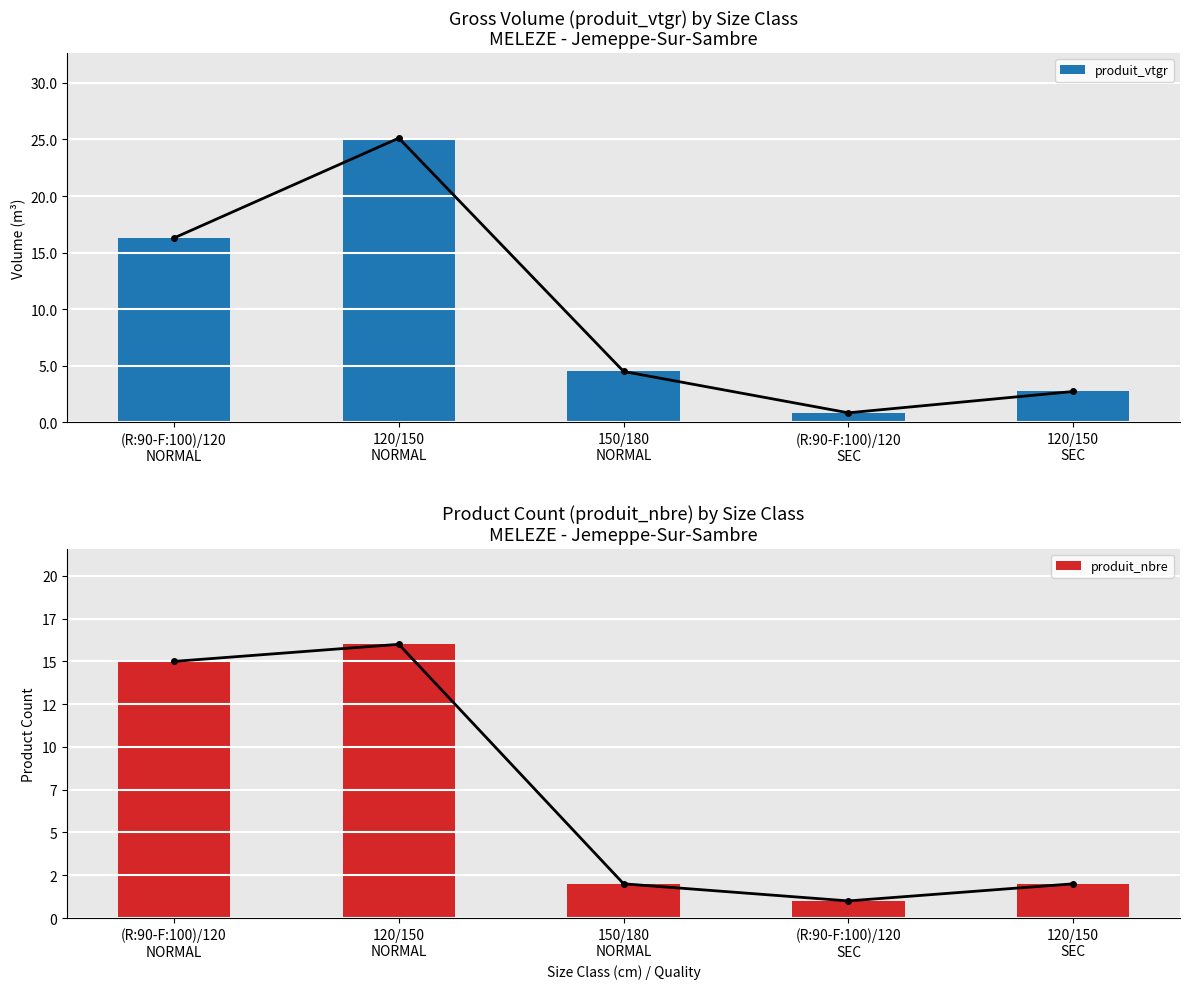

Which series has the widest spread of values?

produit_vtgr